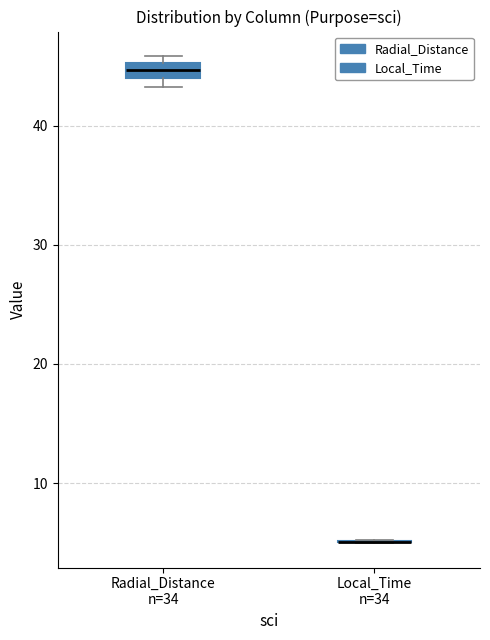

Which box is the tallest, from its lower edge to its upper edge?

Radial_Distance n=34